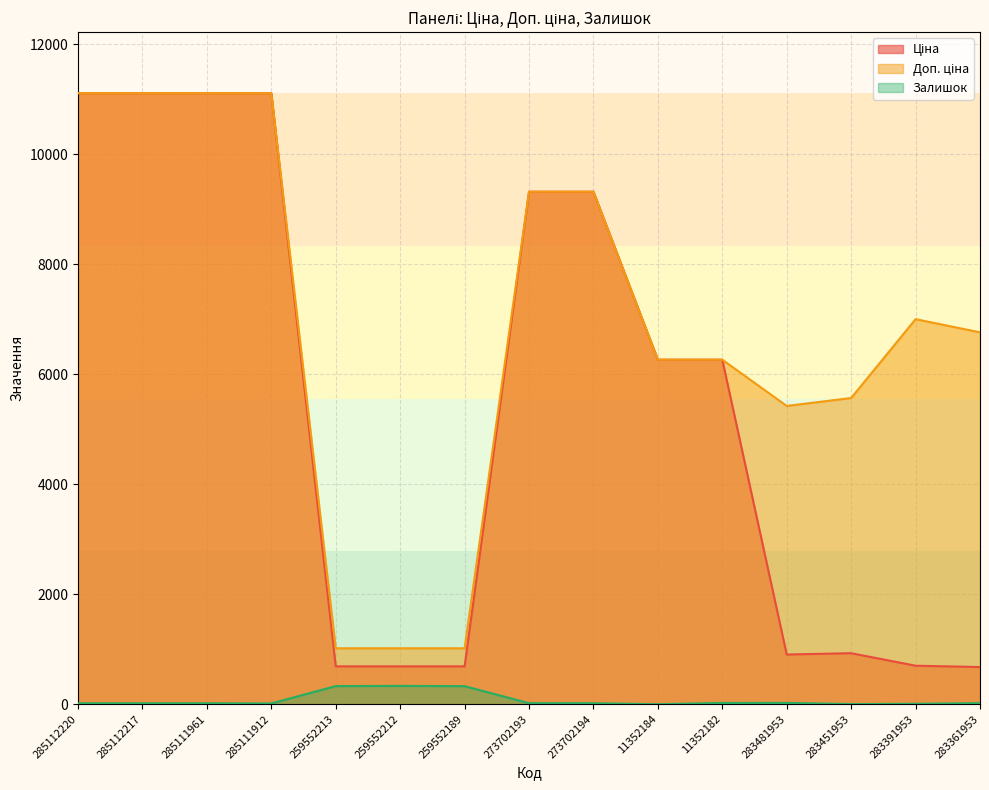

What is the sum of all Ціна values?

80907.2